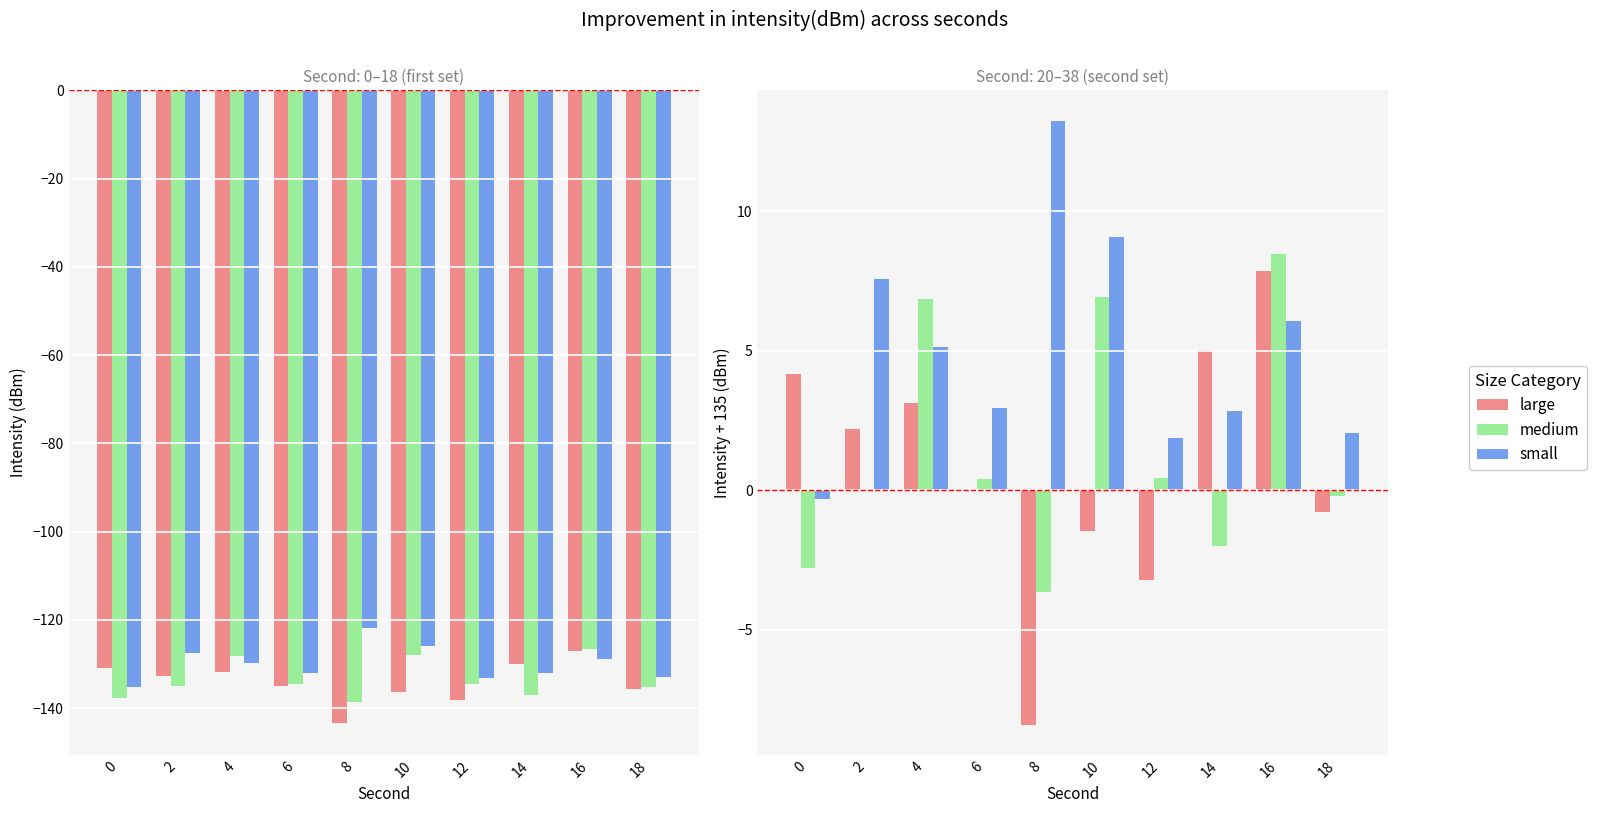

At how many categories does at least one series exceed -6?

10